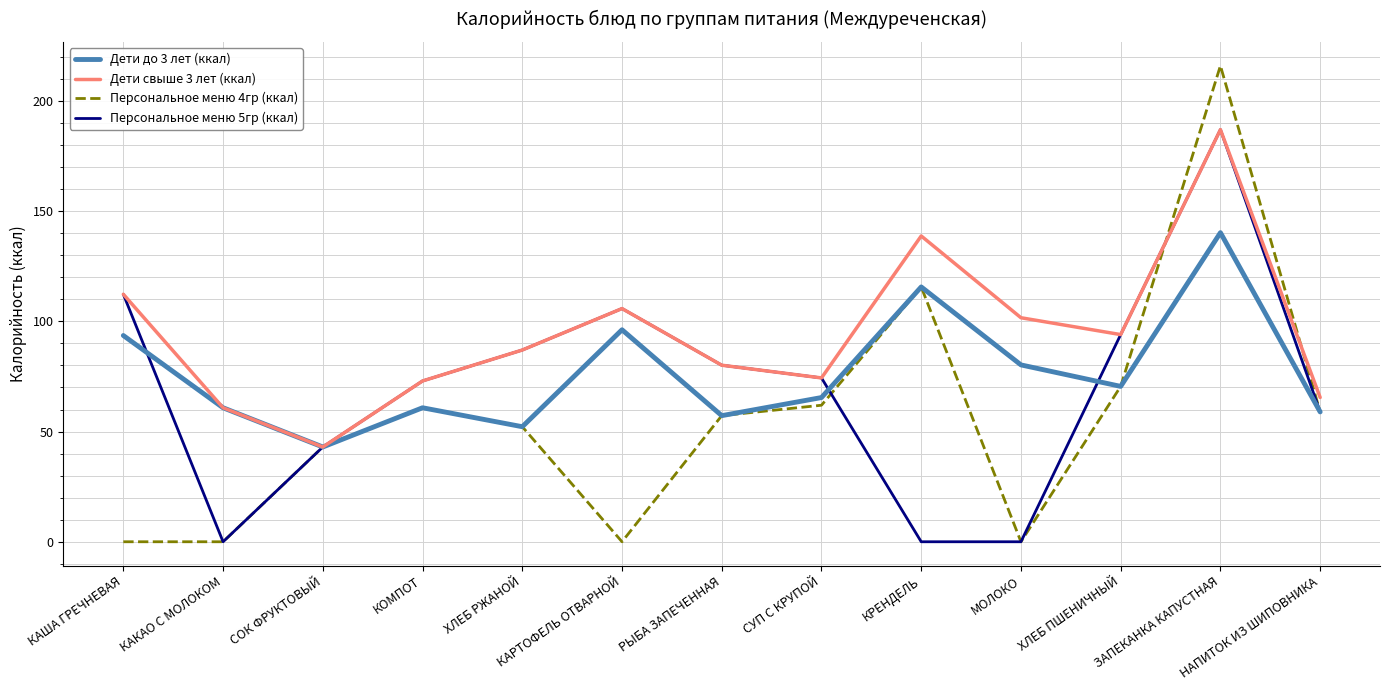

Which series has the widest spread of values?

Персональное меню 4гр (ккал)